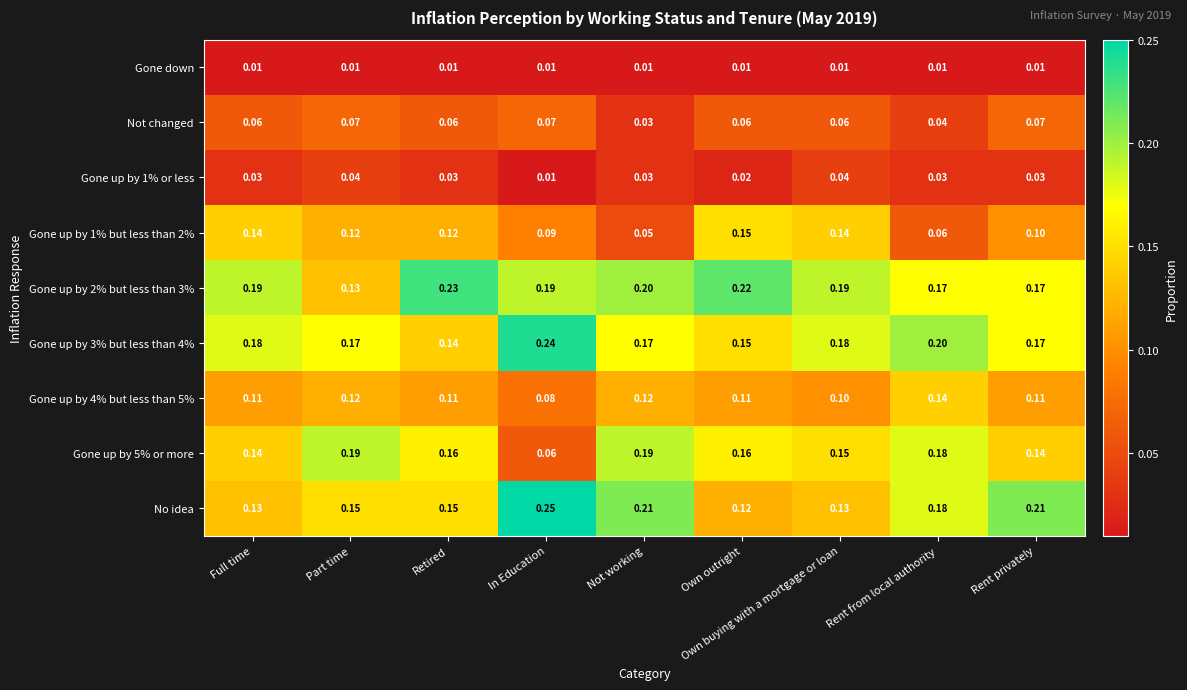

At which label does Gone up by 3% but less than 4% reach its minimum?

Retired